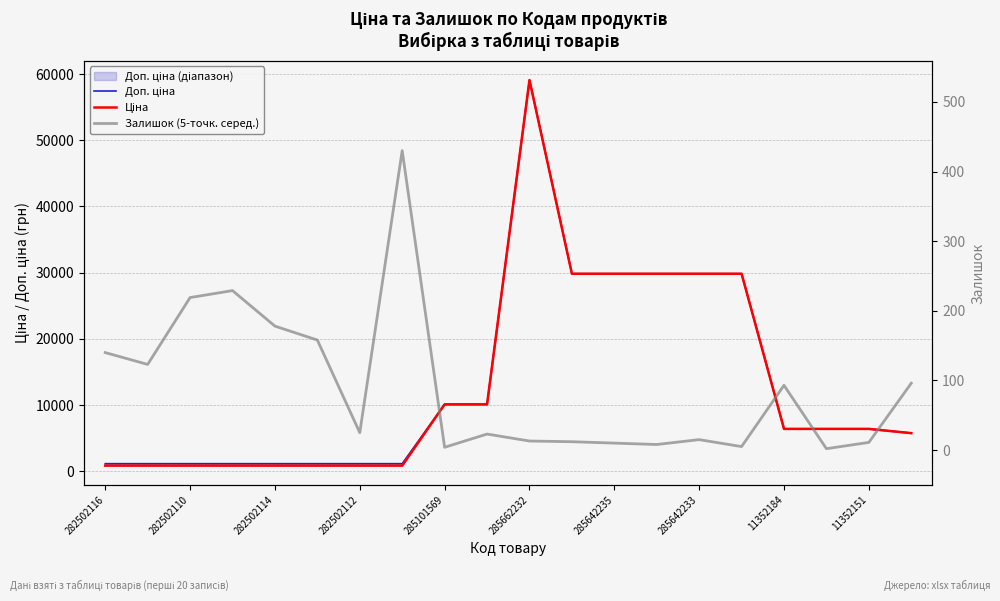

True or false: Залишок (5-точк. серед.) and Доп. ціна cross at least once.

False